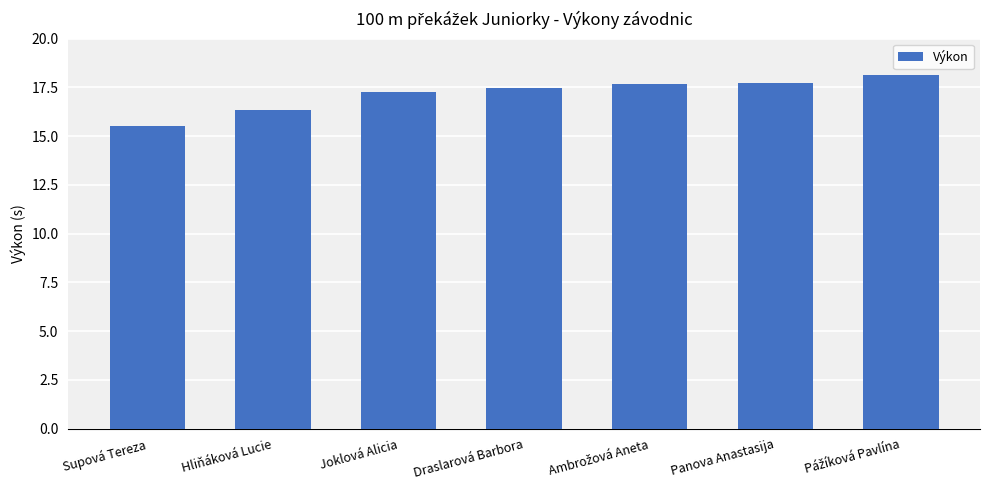

How many bars are there in total?

7